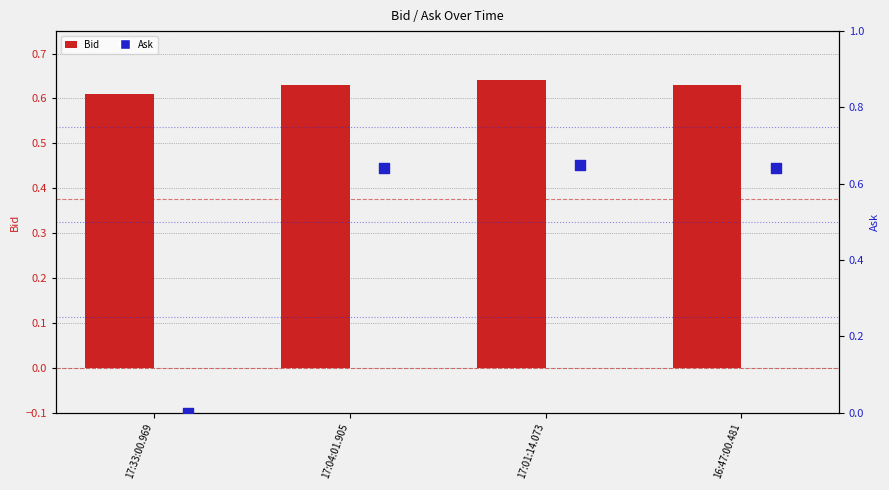

Which series reaches the minimum Y coordinate?

Ask